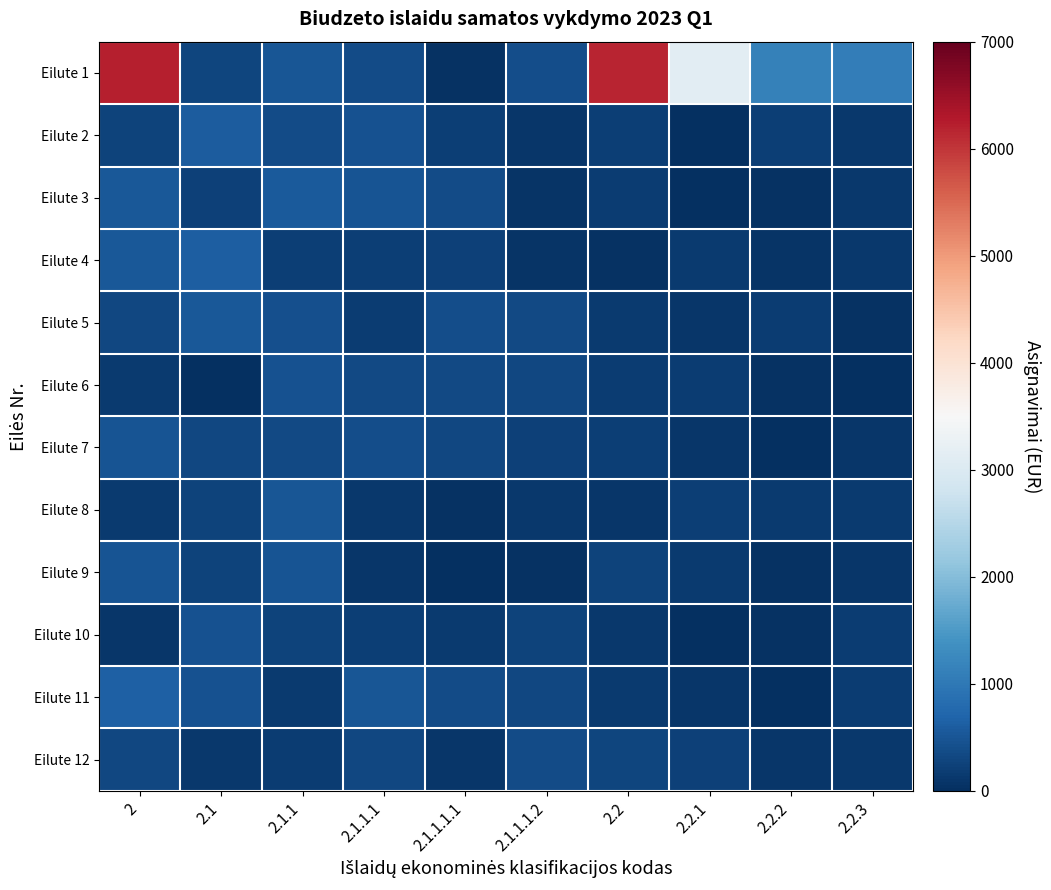

Which has a higher value, 2 or 2.1?

2